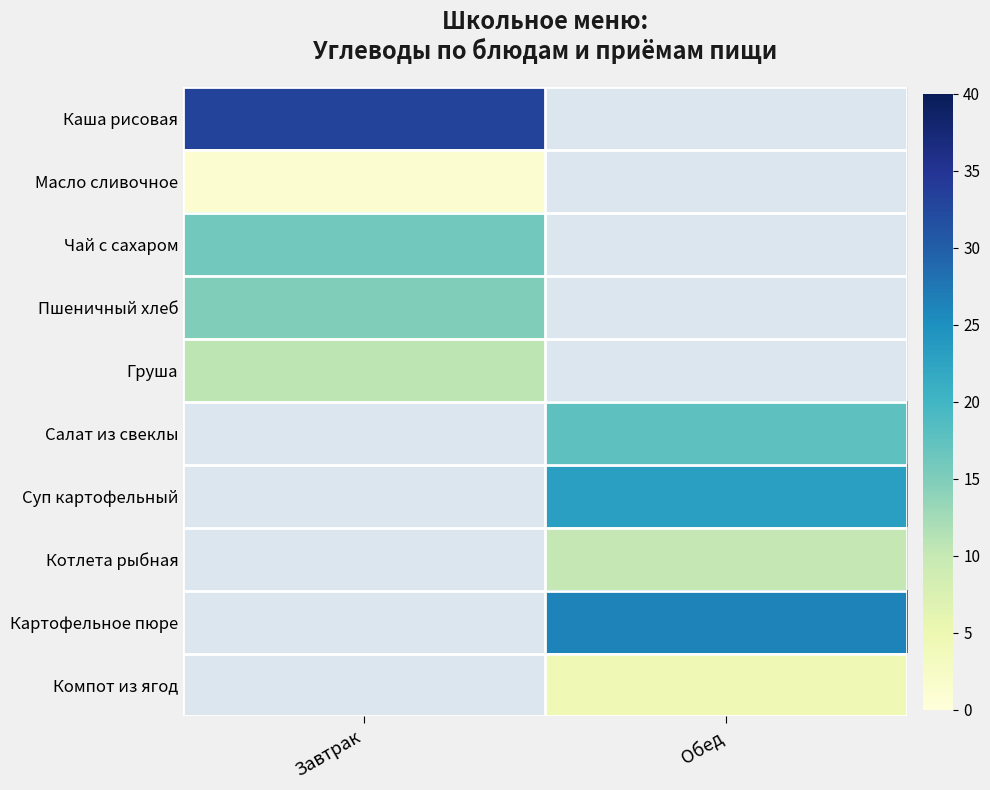

At which label does Масло сливочное reach its minimum?

Завтрак